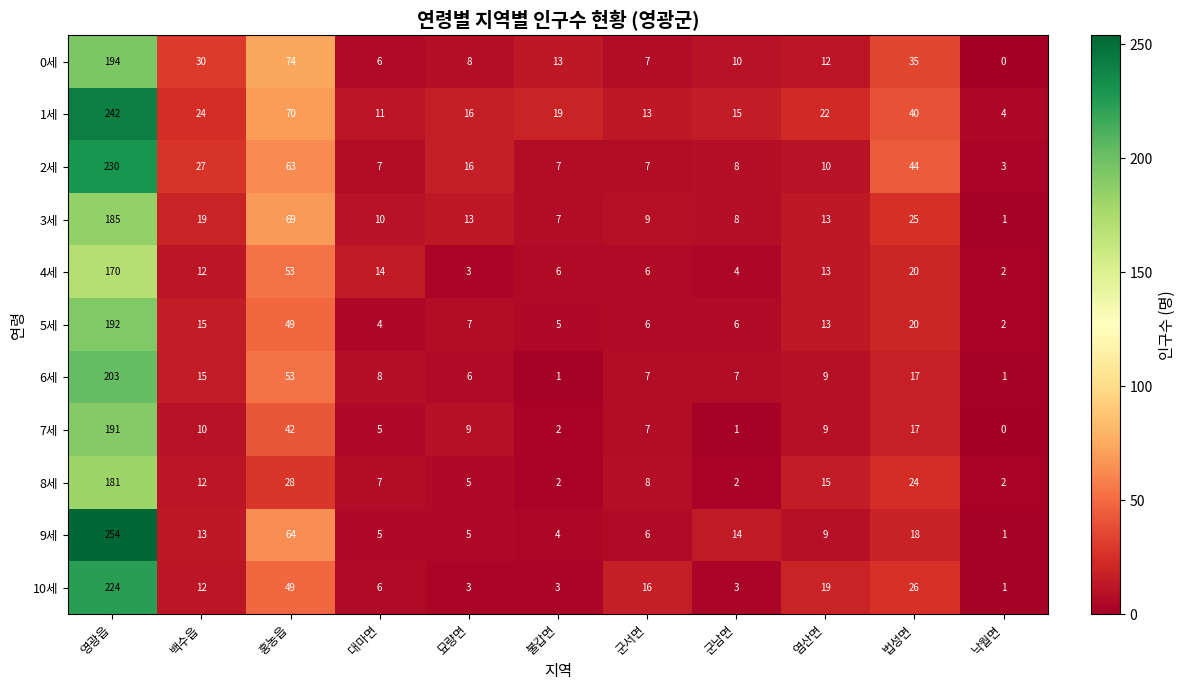

At how many categories does at least one series exceed 12?

10